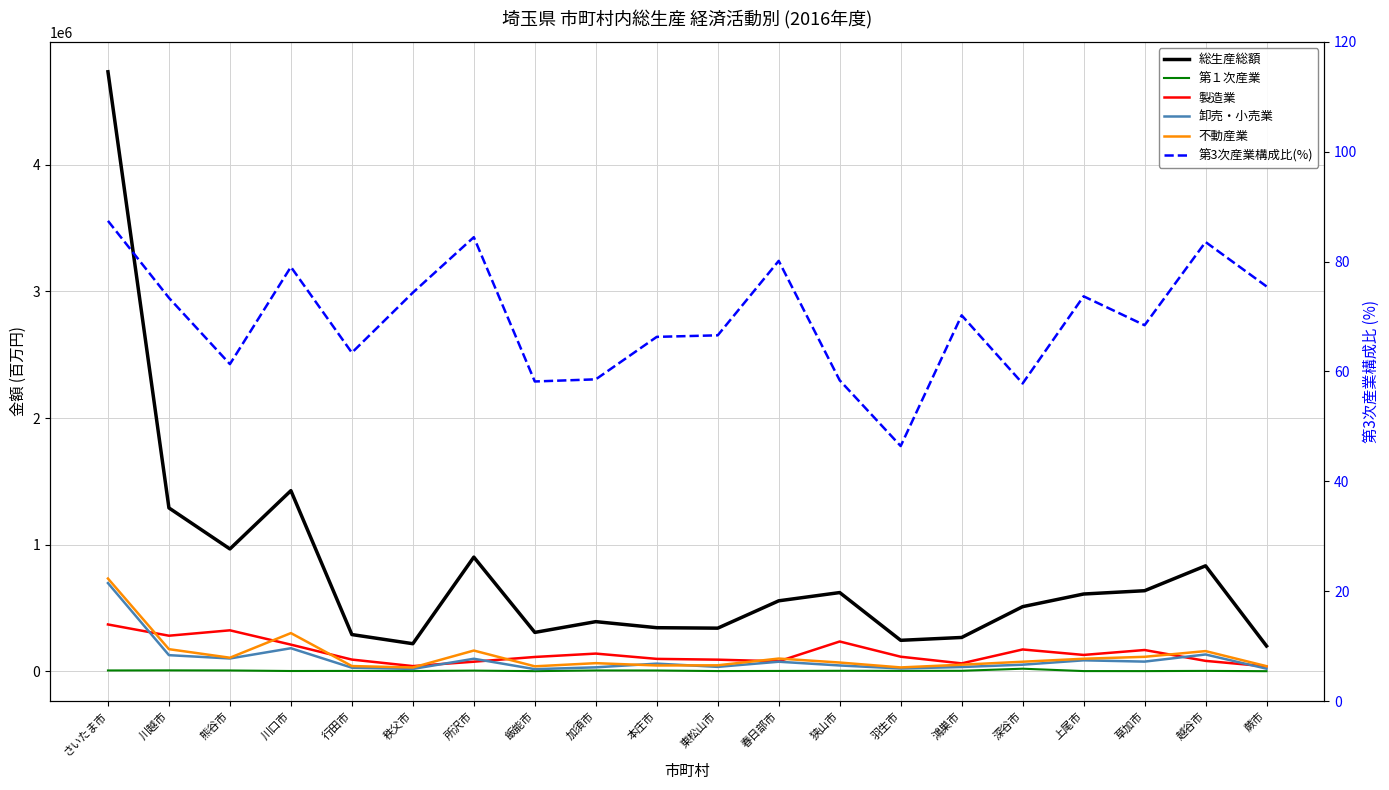

Count the number of categories in the chart.

20